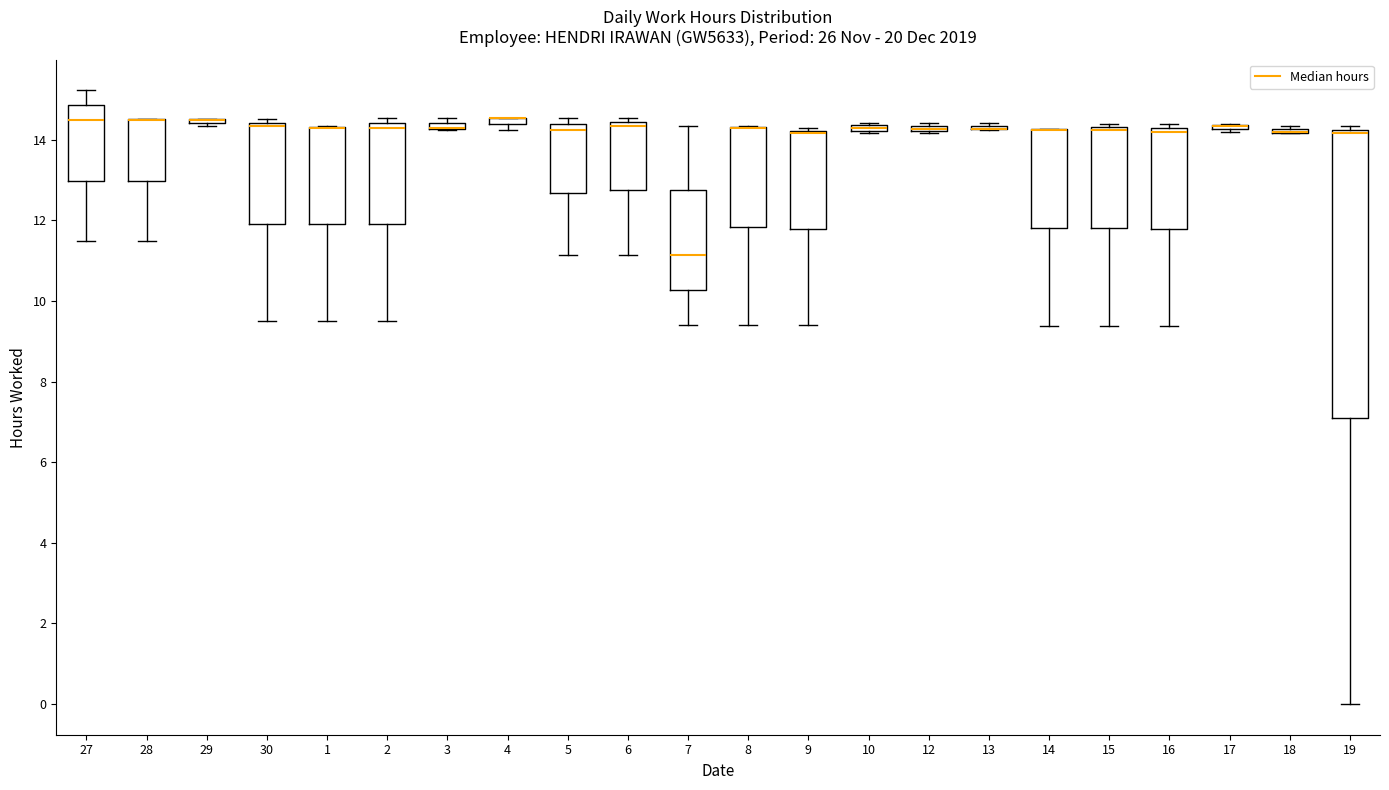

Comparing the boxes themselves (not the whiskers), which one is the tallest?

19